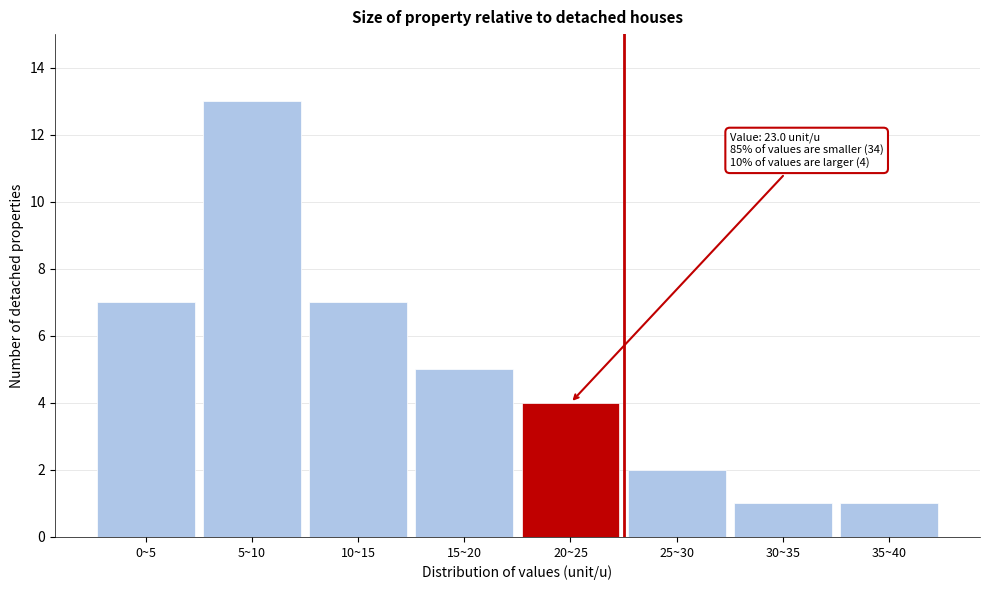

Reading left to right, what are all the values shown in this chart?

0~5=7	5~10=13	10~15=7	15~20=5	20~25=4	25~30=2	30~35=1	35~40=1